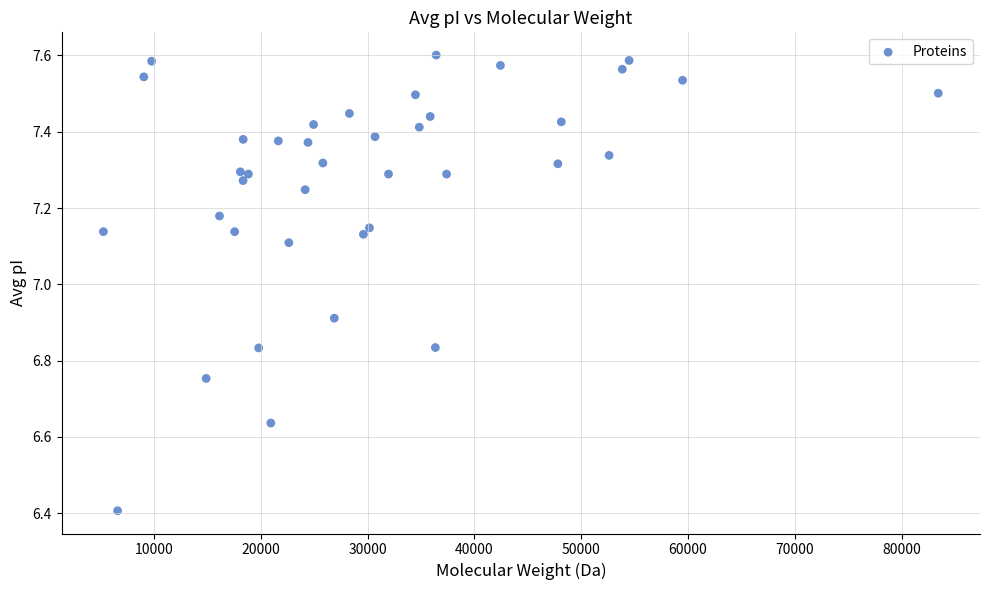

What Y value in the scatter plot is closest to 7?

6.9